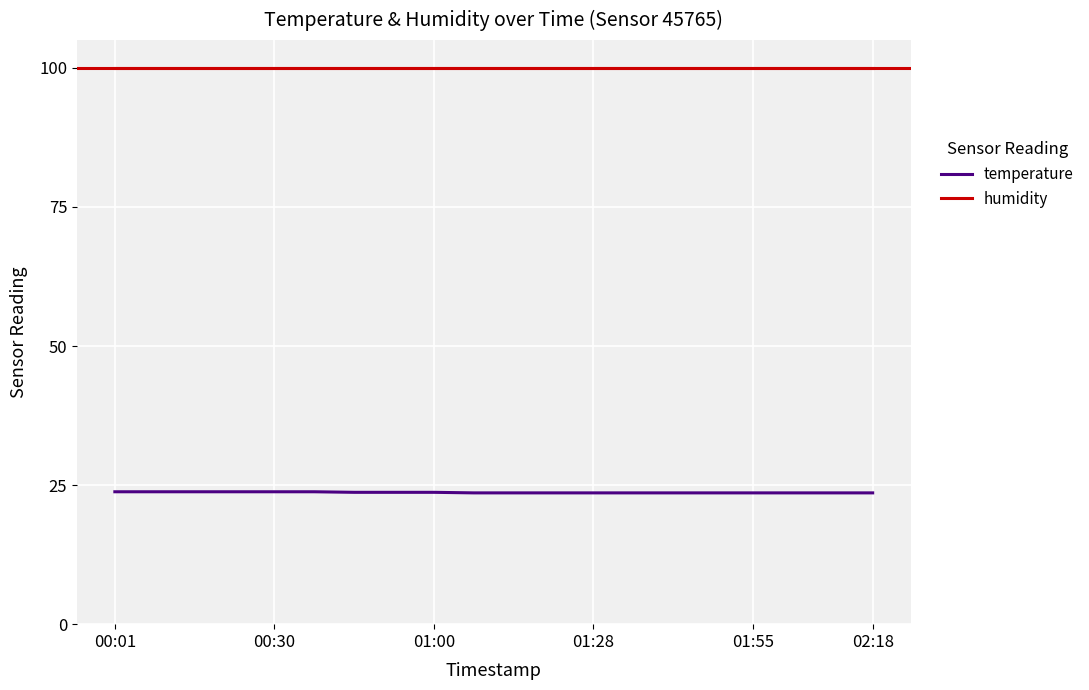

Which series has the largest total across all categories?

humidity